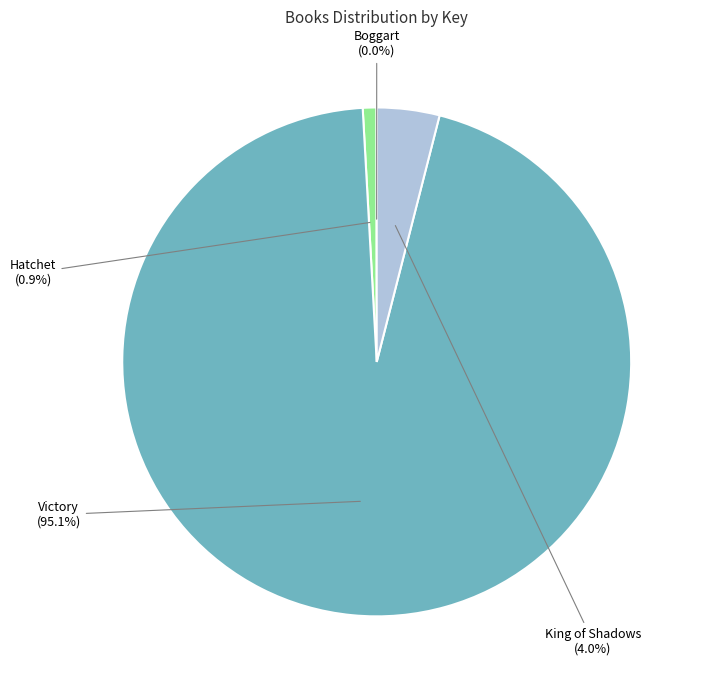

Which category has the biggest portion of the pie?

Victory